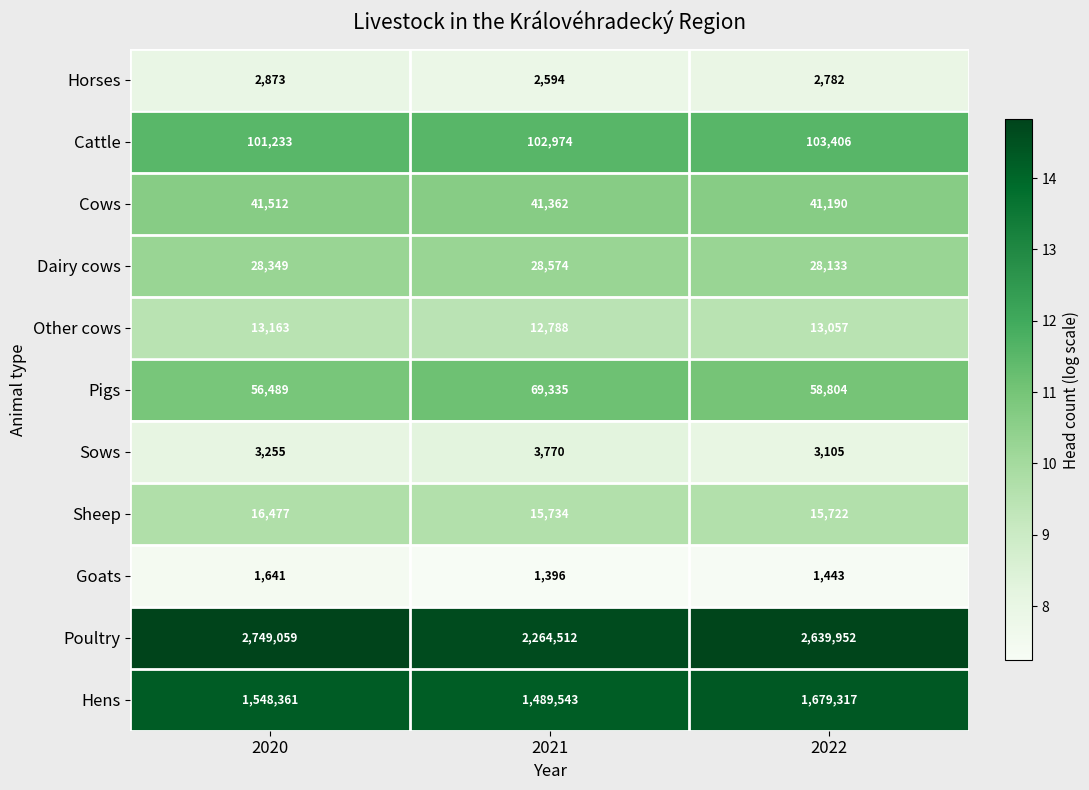

The Horses series shows 4172 at 2021. True or false?

False